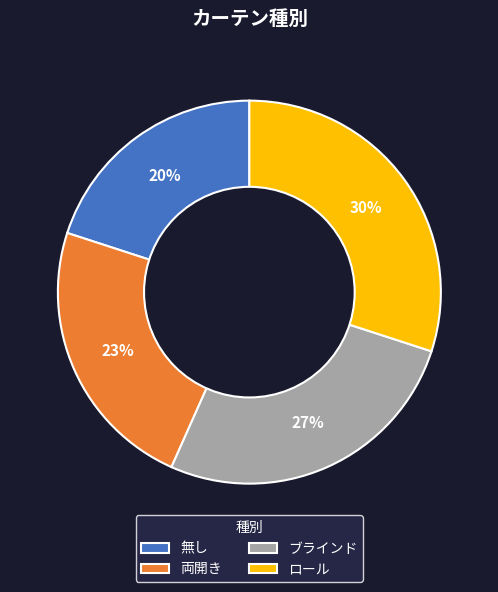

To the nearest percent, what portion does 無し represent?

20%